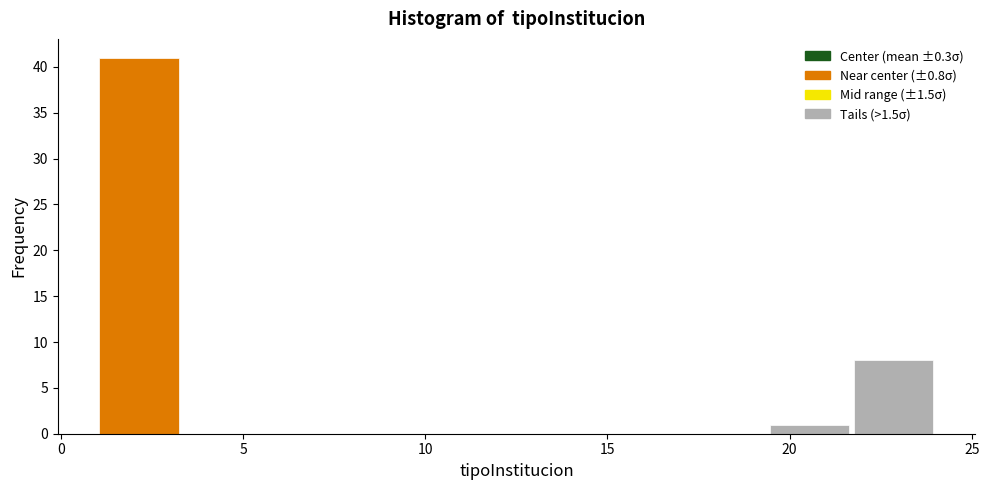

Over which range of the x-axis is the bar tallest?

1.0 to 3.3